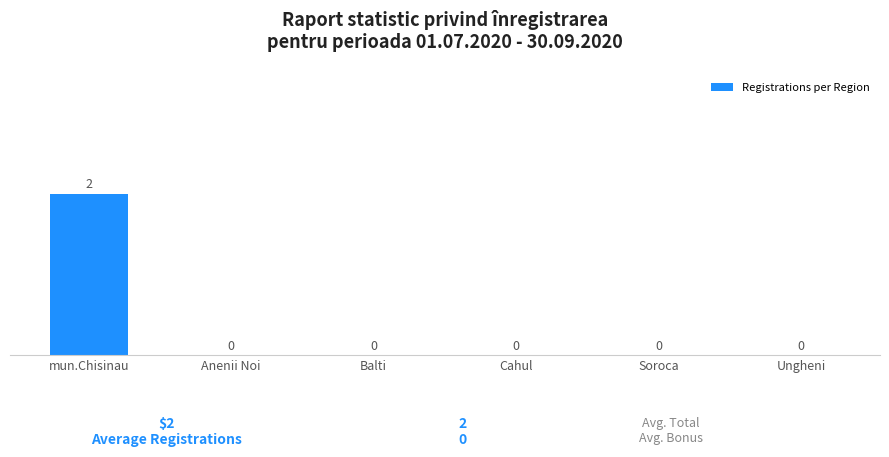

Reading left to right, what are all the values shown in this chart?

mun.Chisinau=2	Anenii Noi=0	Balti=0	Cahul=0	Soroca=0	Ungheni=0